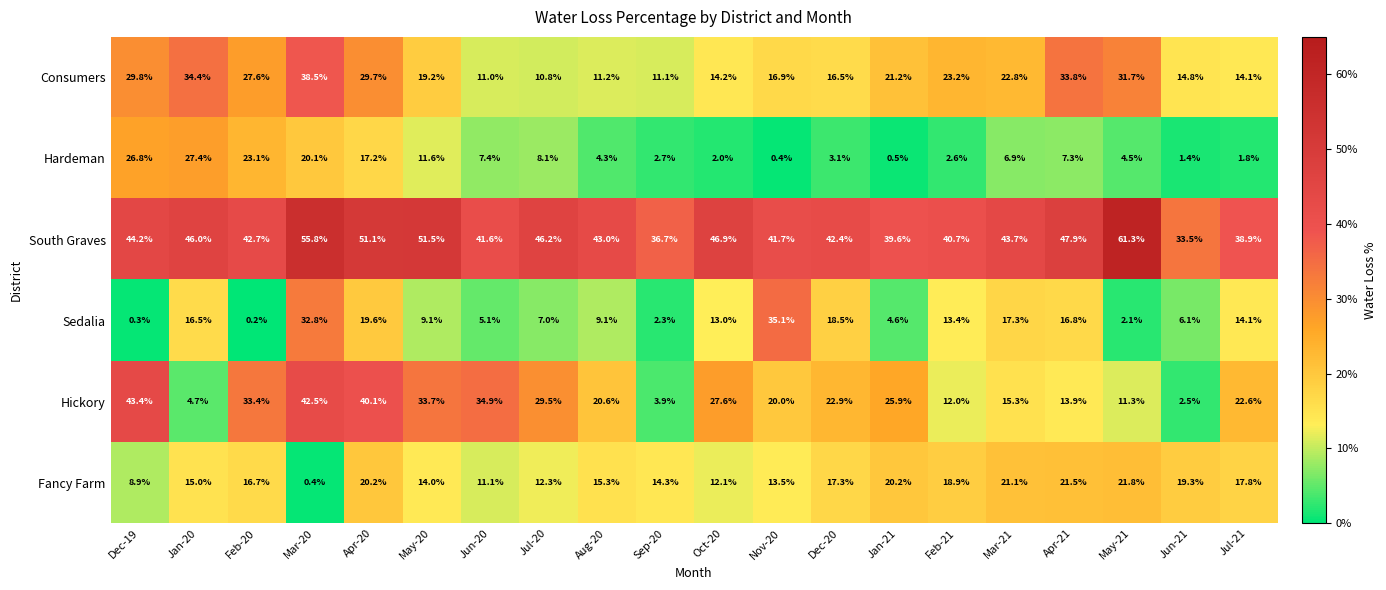

The value of Hardeman at Jul-20 is 11.3. True or false?

False